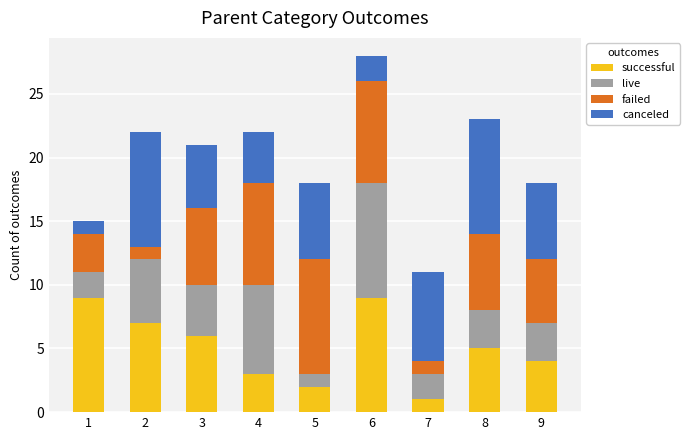

The value of successful at 3 is 2. True or false?

False